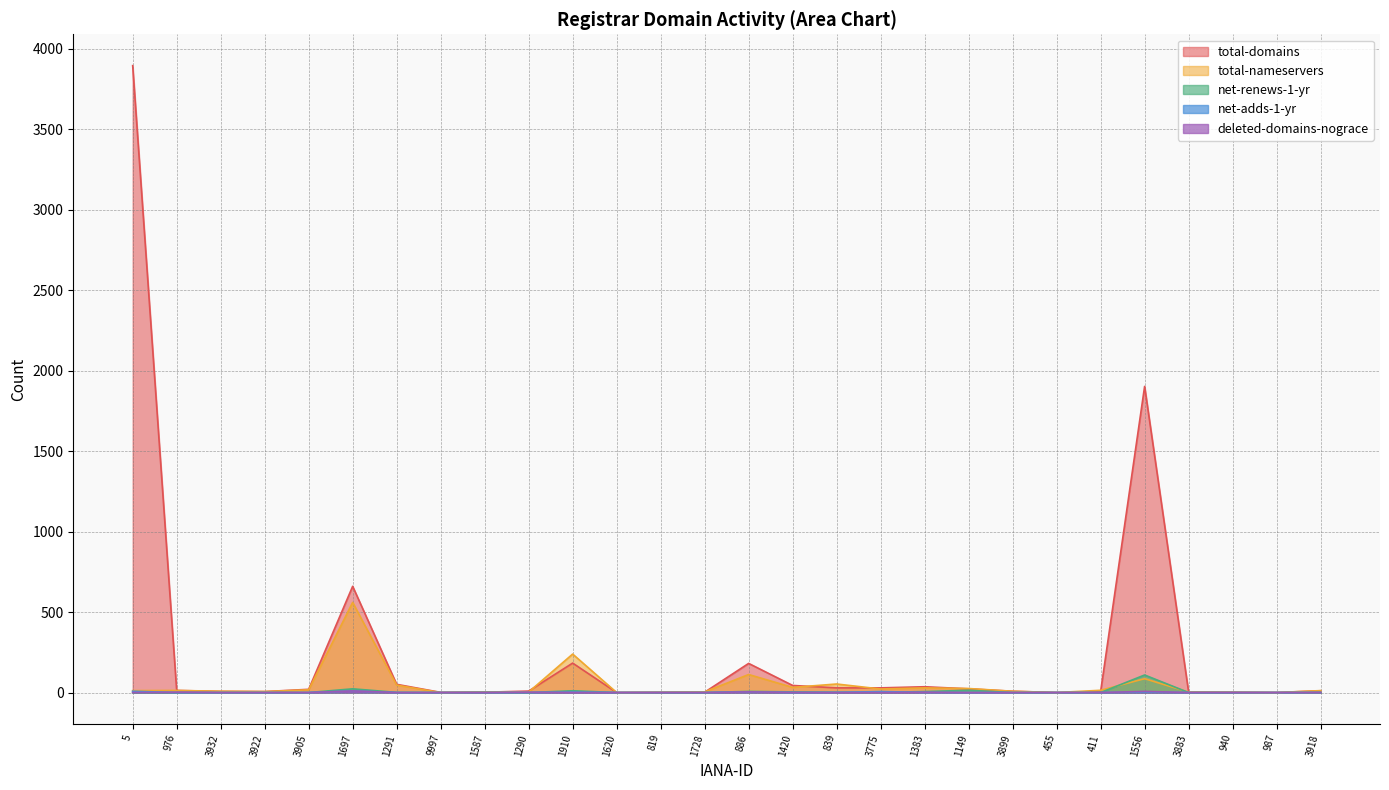

What position from the right is 3932?

26